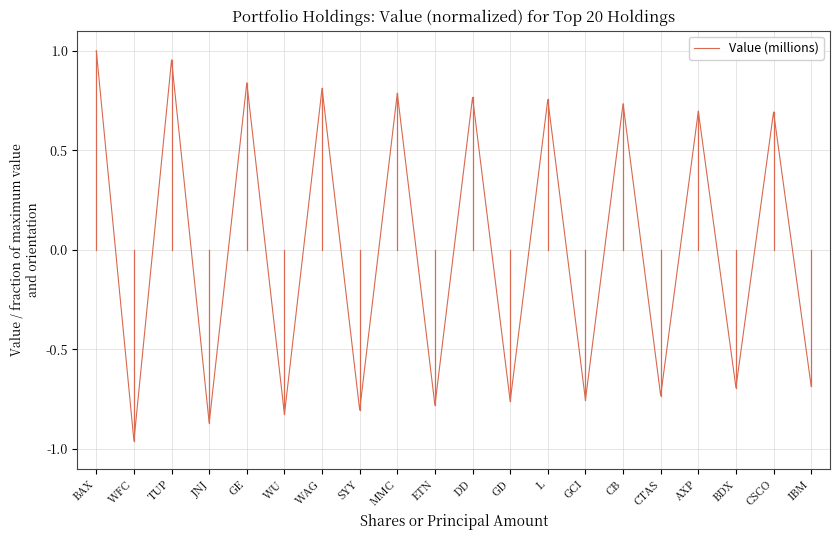

What position from the right is JNJ?

17